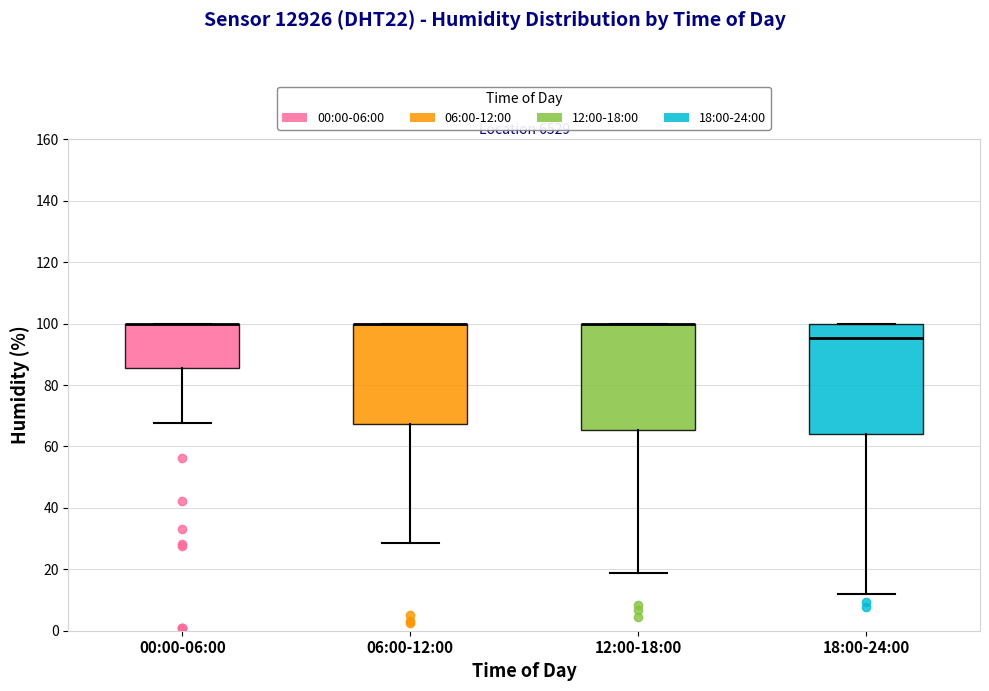

Where is the lower edge of the box for 12:00-18:00 on the y-axis? The values are not printed on the chart, so give them approximately, as read against the axis.

66